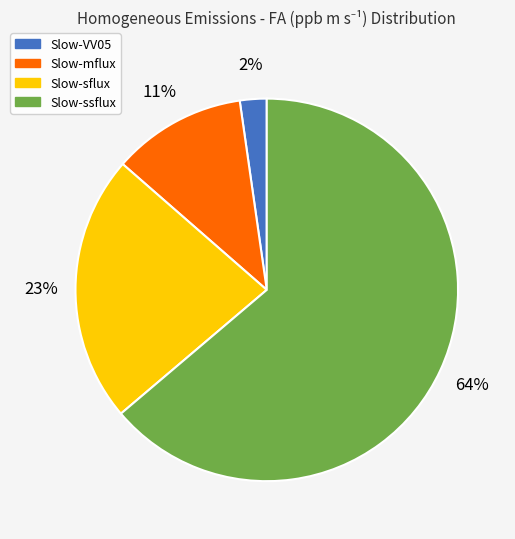

How many slices are in this pie chart?

4